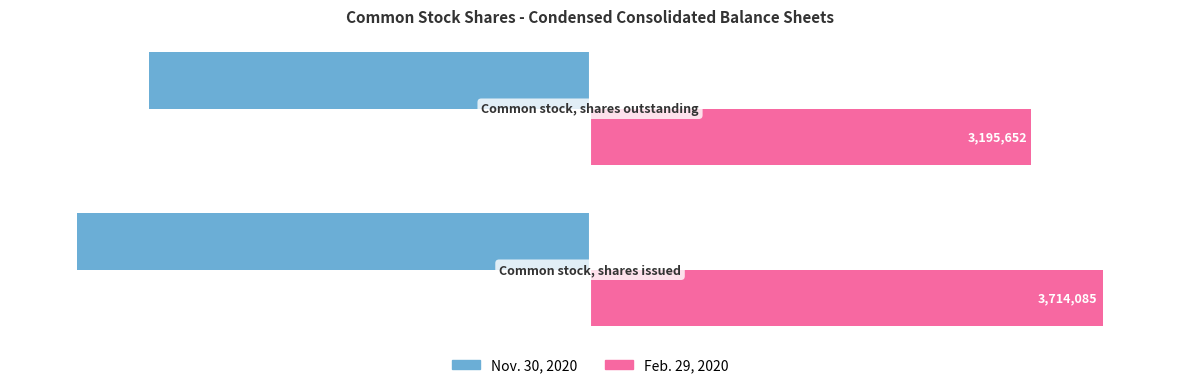

What are all the series names shown in the legend?

Nov. 30, 2020, Feb. 29, 2020